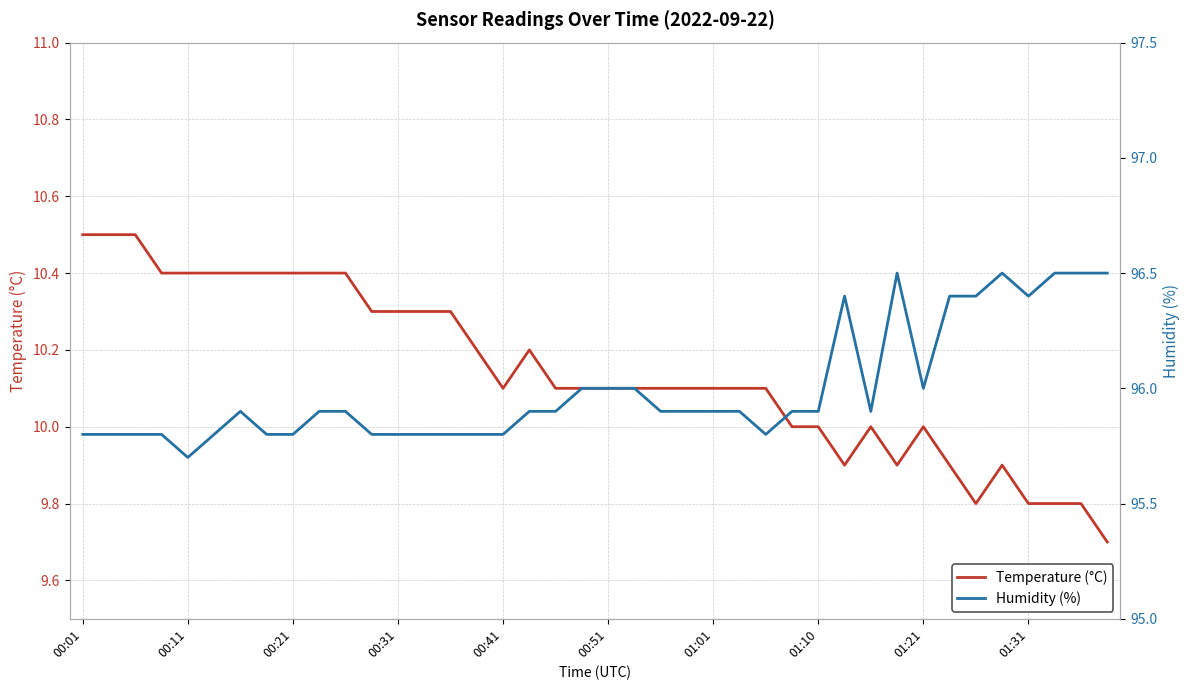

How many categories are shown in the chart?

40